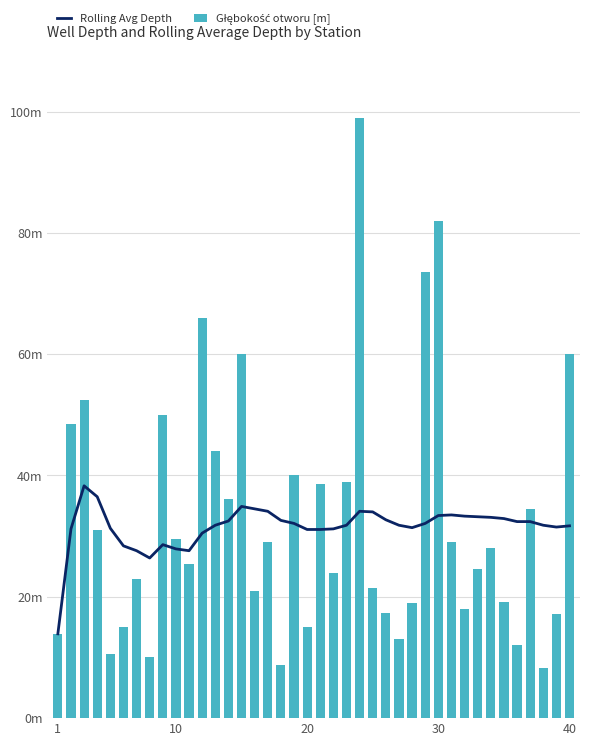

Reading left to right, what are all the values shown in this chart?

Rolling Avg Depth: 13.9	31.2	38.3	36.5	31.3	28.4	27.6	26.4	28.6	27.9	27.6	30.5	31.8	32.5	34.9	34.5	34.1	32.6	32.1	31.1	31.1	31.2	31.8	34.1	34.0	32.7	31.8	31.4	32.1	33.4	33.5	33.3	33.2	33.1	32.9	32.4	32.4	31.8	31.5	31.7
Głębokość otworu [m]: 13.9	48.5	52.5	31.0	10.5	15.0	23.0	10.0	50.0	29.5	25.4	66.0	44.0	36.2	60.0	21.0	29.0	8.8	40.0	15.0	38.6	24.0	39.0	99.0	21.5	17.4	13.0	19.0	73.5	82.0	29.0	18.0	24.6	28.0	19.2	12.0	34.4	8.3	17.2	60.0